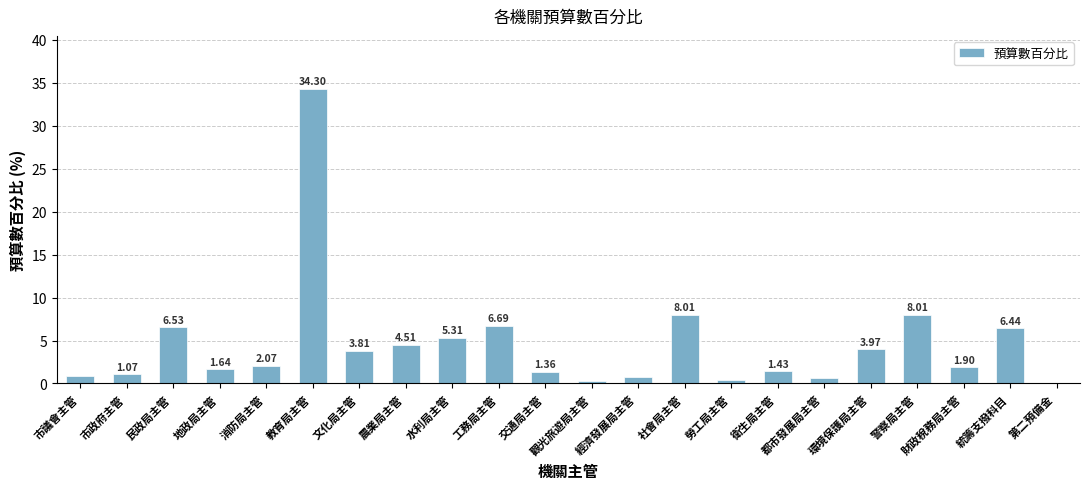

What is the sum of the values at 財政稅務局主管 and 文化局主管?

5.7